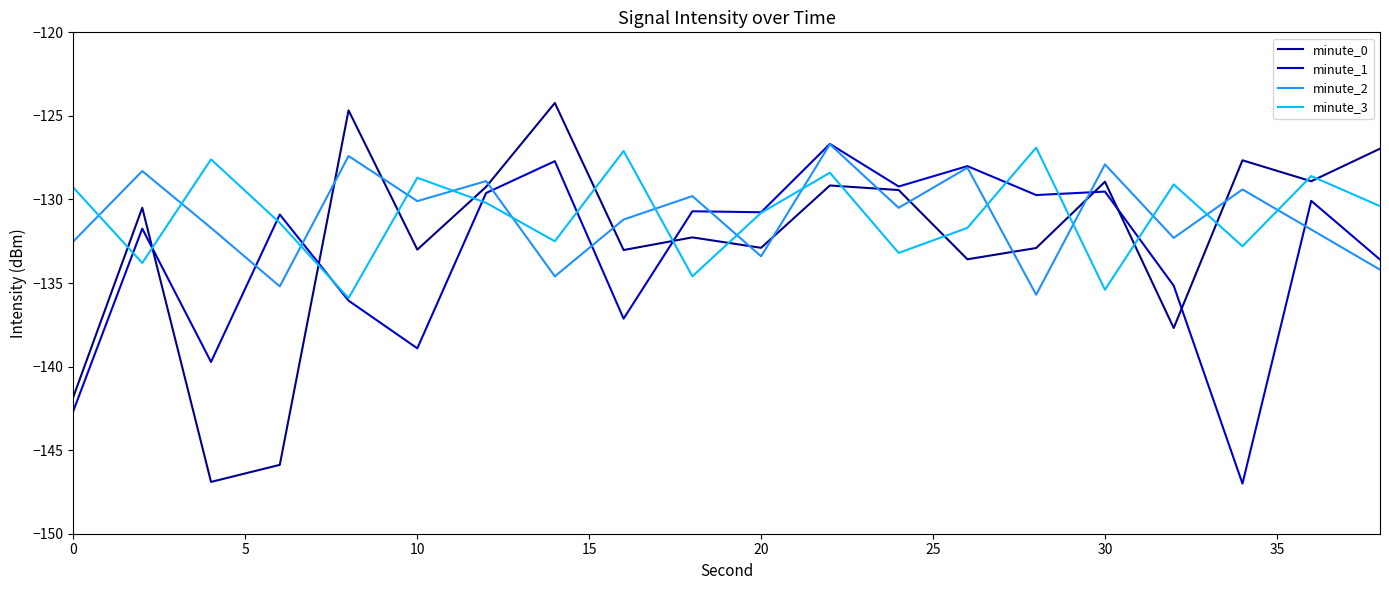

Which series ends up on top after the final intersection of minute_1 and minute_3?

minute_3